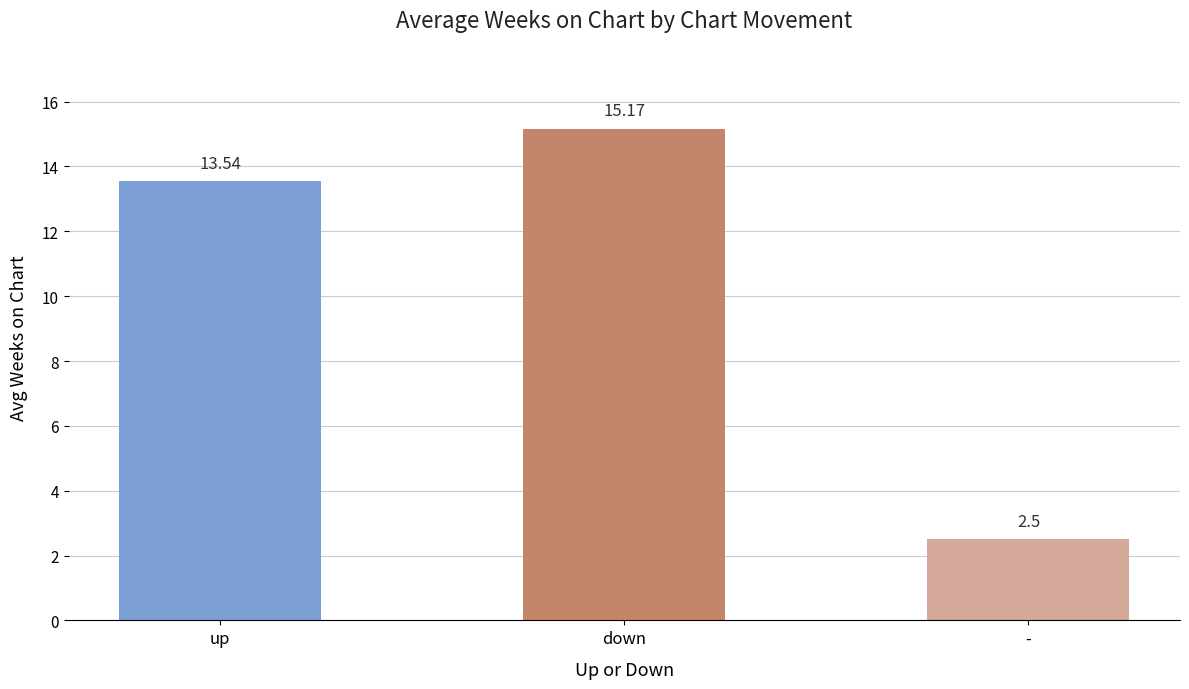

Are the bars grouped side by side (vs. stacked)?

No